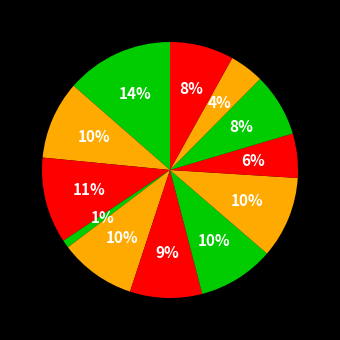

How many slices are in this pie chart?

12